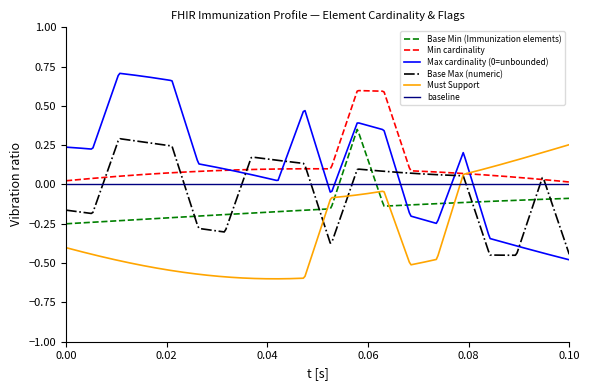

Count the Min cardinality values in the range 0 to 1.

20